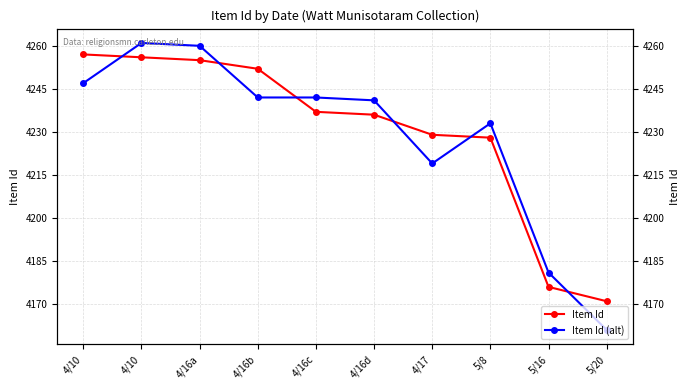

Reading right to left, what are all the values shown in this chart?

Item Id: 4171	4176	4228	4229	4236	4237	4252	4255	4256	4257
Item Id (alt): 4161	4181	4233	4219	4241	4242	4242	4260	4261	4247